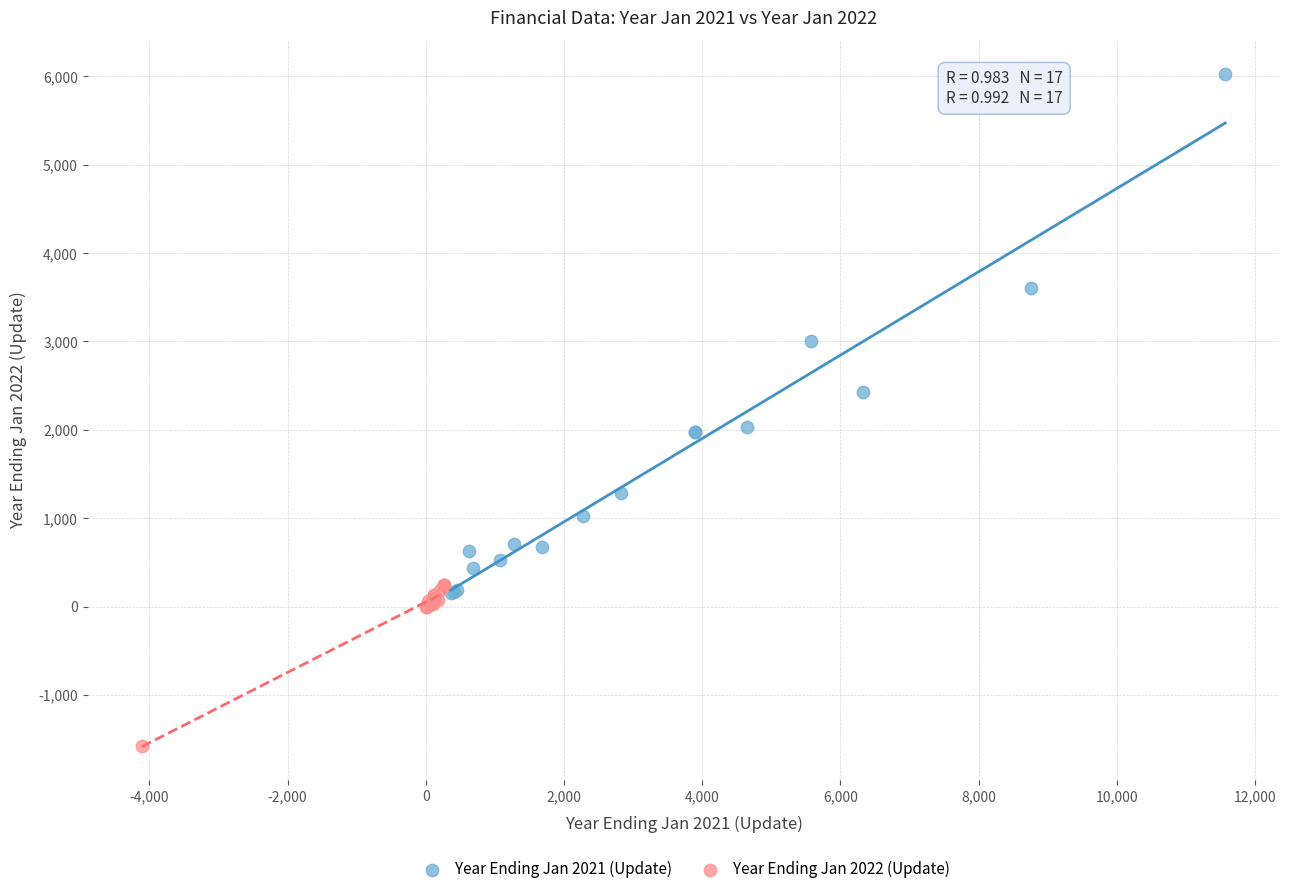

Which series contains the lowest Y value?

Year Ending Jan 2022 (Update)